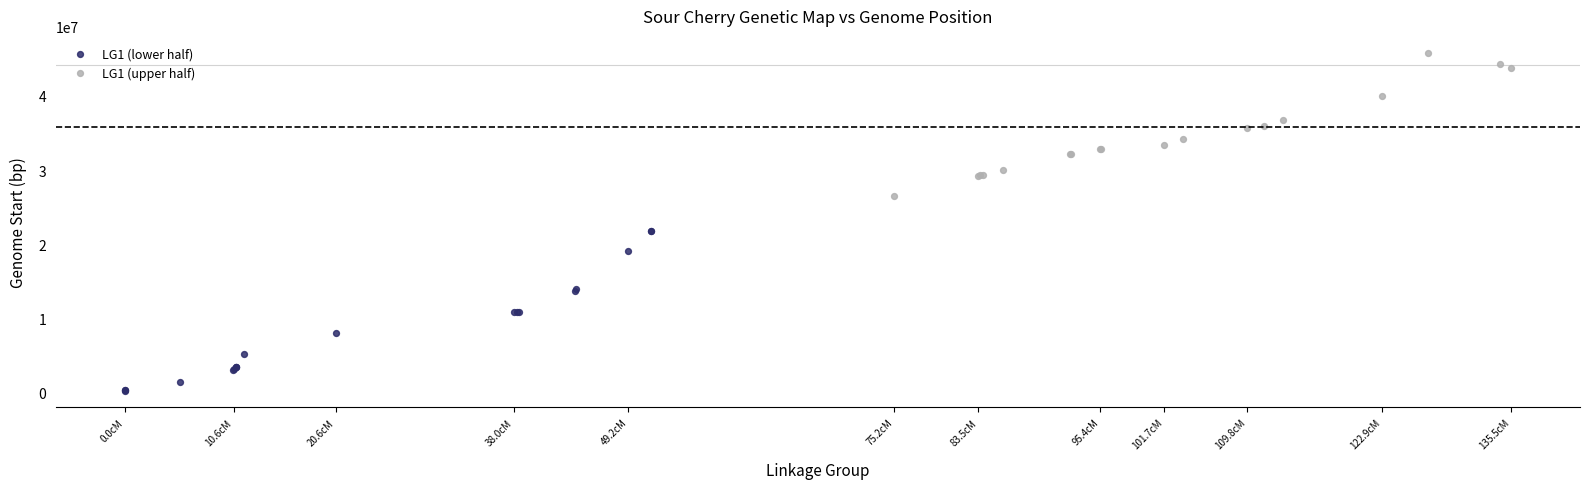

What are all the series names shown in the legend?

LG1 (lower half), LG1 (upper half)